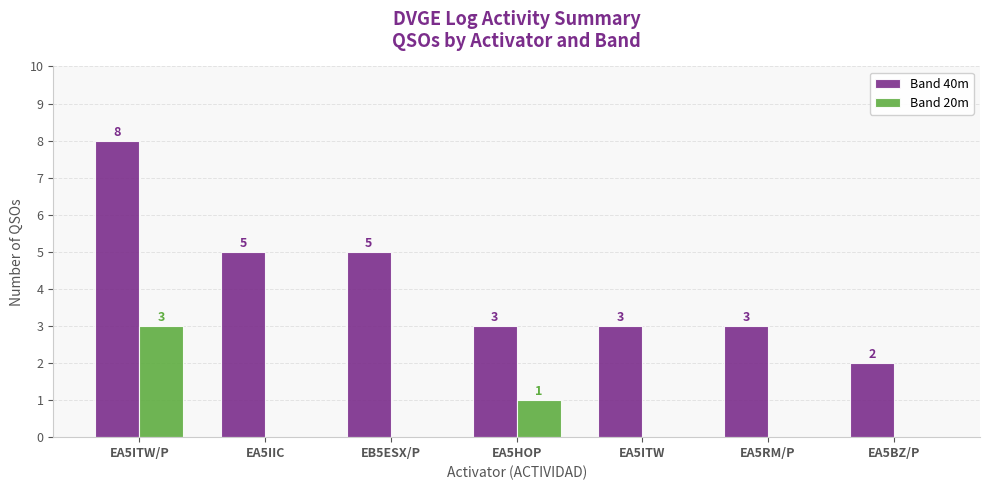

Which series changed the most between EA5ITW/P and EA5RM/P?

Band 40m